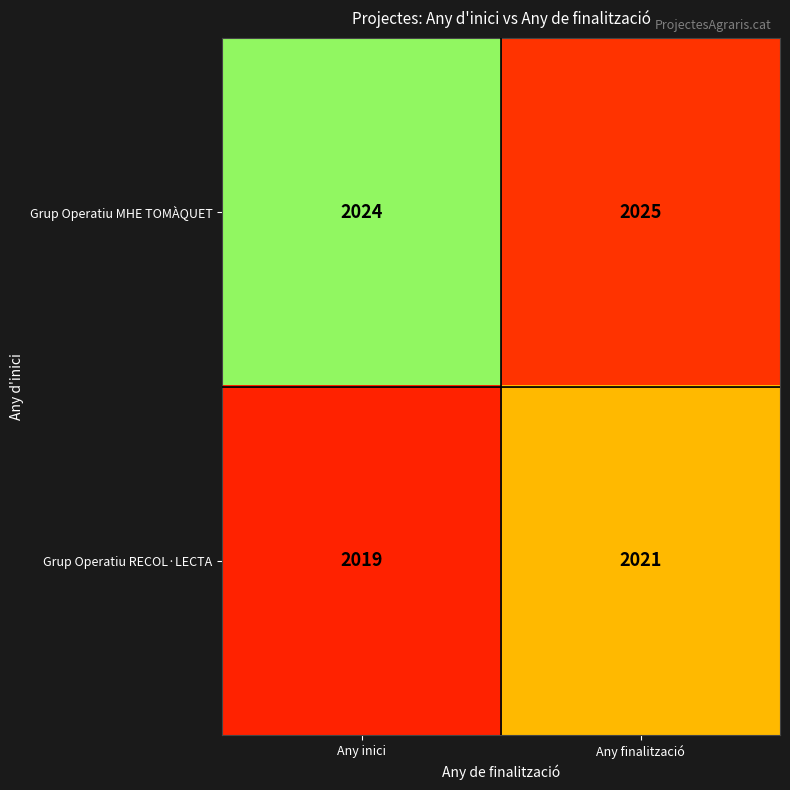

What is the sum of the Grup Operatiu MHE TOMÀQUET values at Any inici and Any finalització?

4049